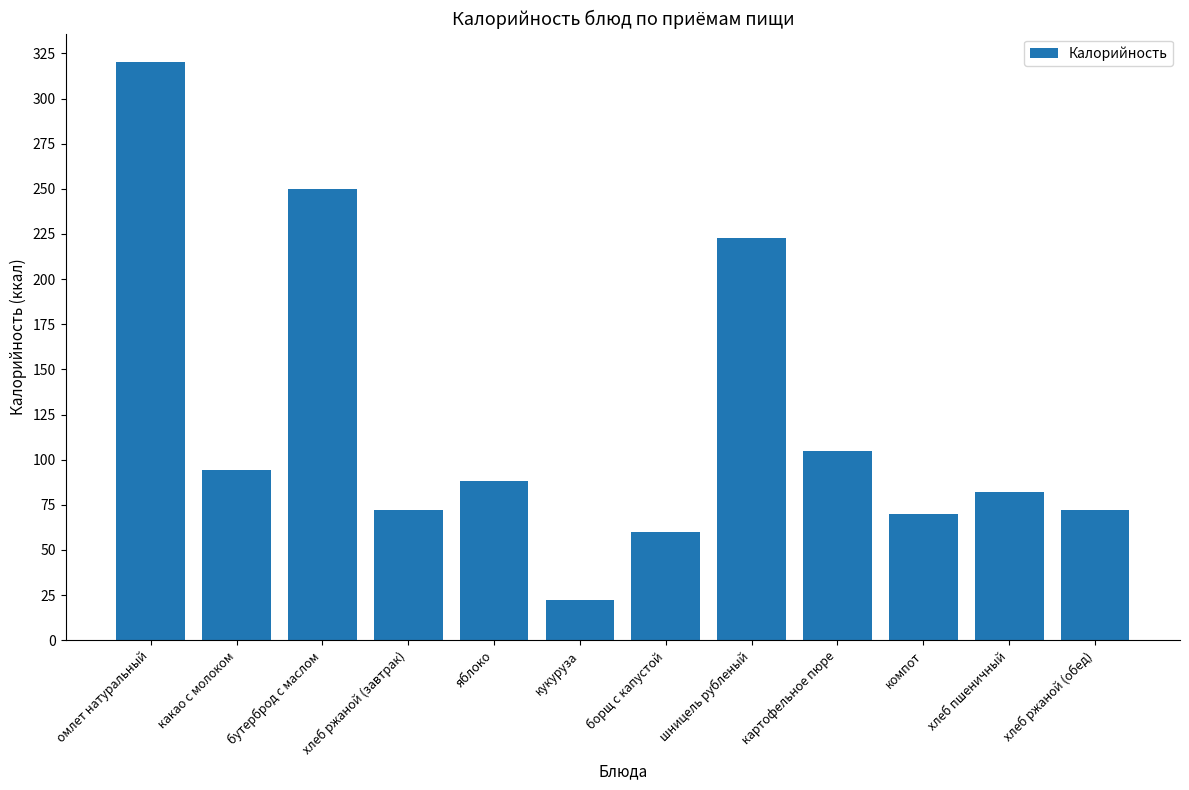

How many data points does each series have?

12